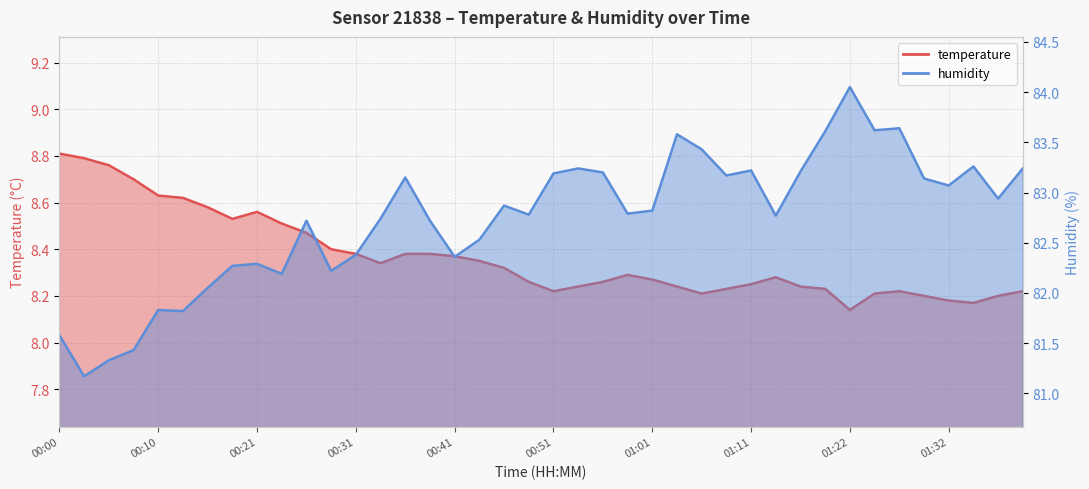

What is the total value across all series at 01:16?

91.4